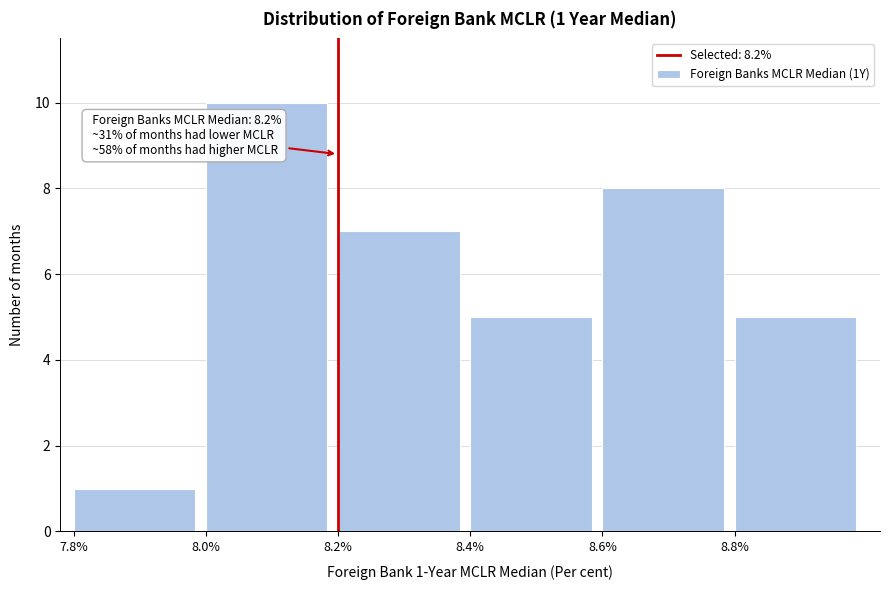

Which range on the x-axis has the tallest bar?

8.0 to 8.2